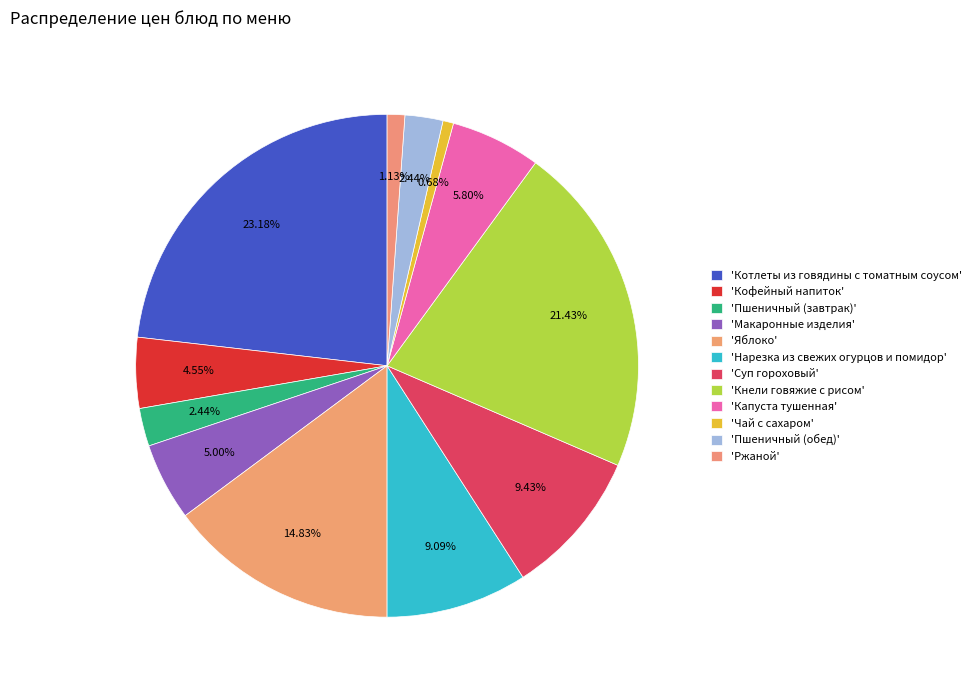

How many slices are in this pie chart?

12